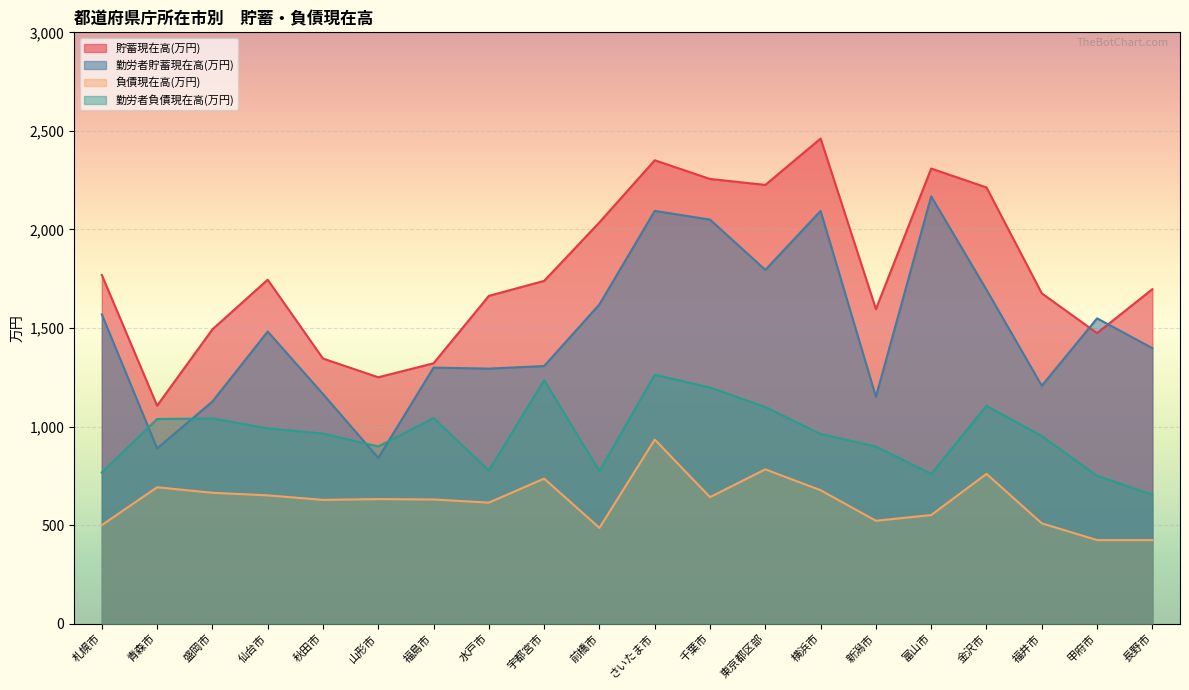

True or false: 負債現在高(万円) has a value of 1284 at 宇都宮市.

False